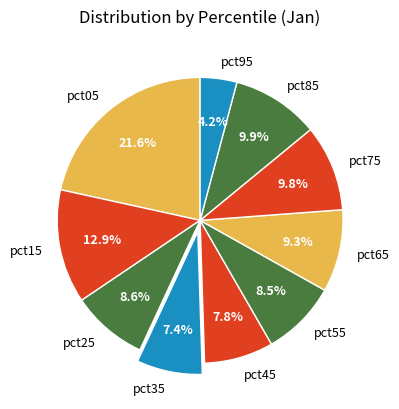

What portion of the pie excludes pct55?

91.5%